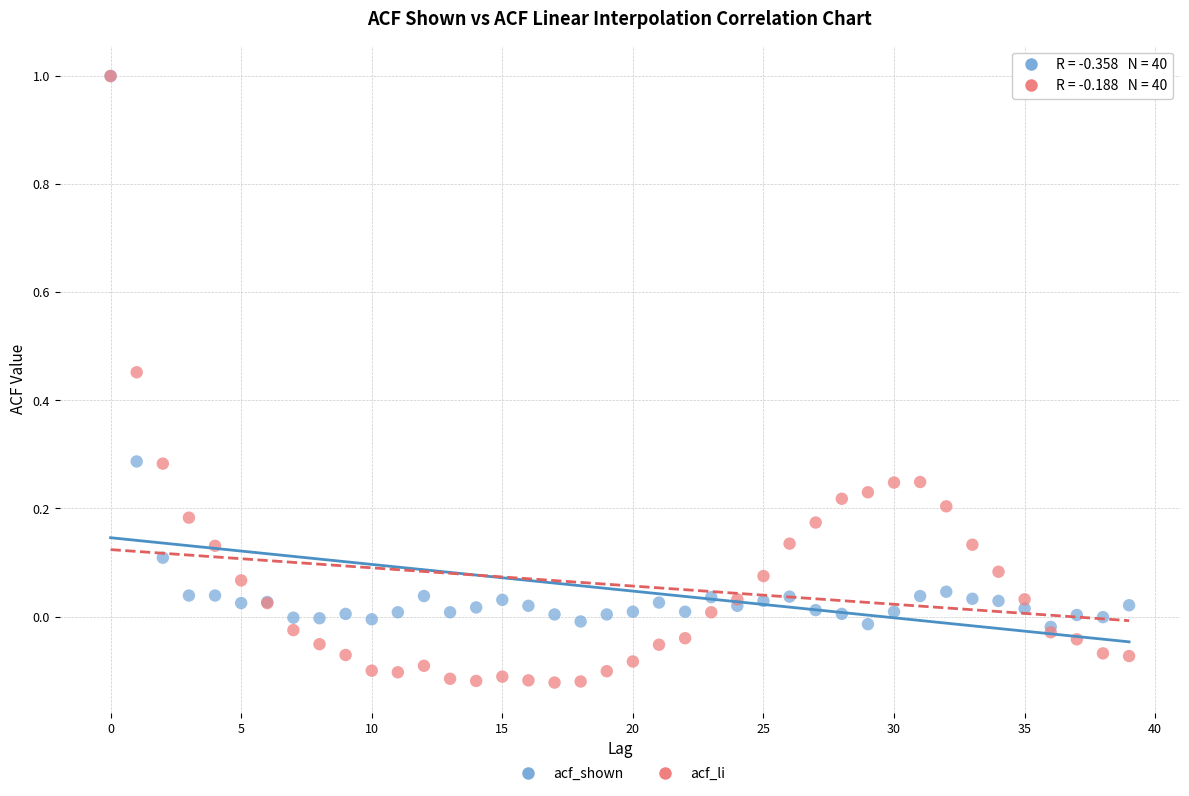

What are all the series names shown in the legend?

acf_shown, acf_li